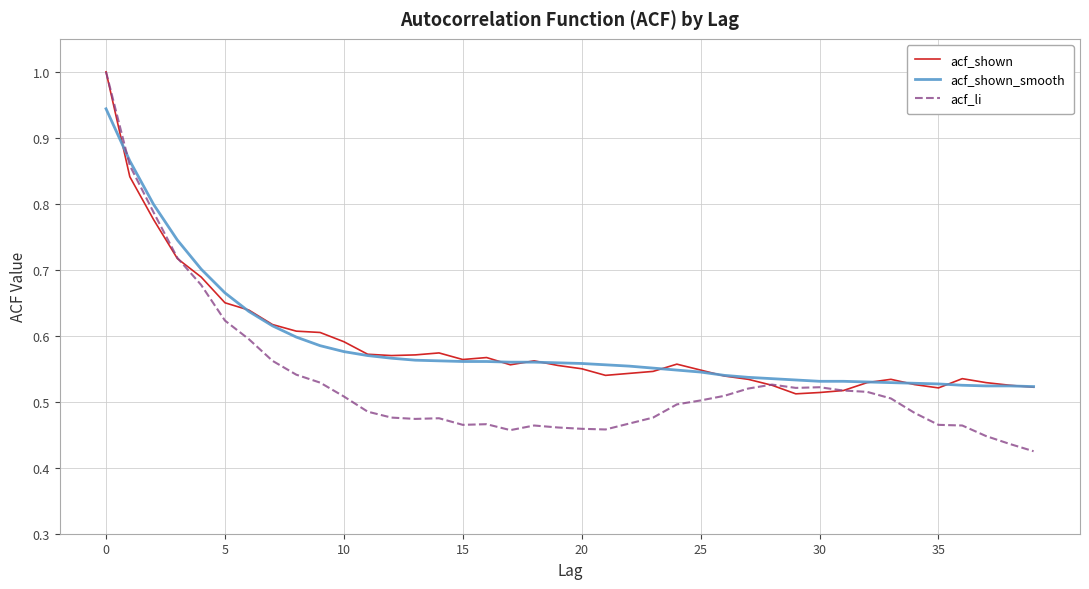

Which series has the widest spread of values?

acf_li